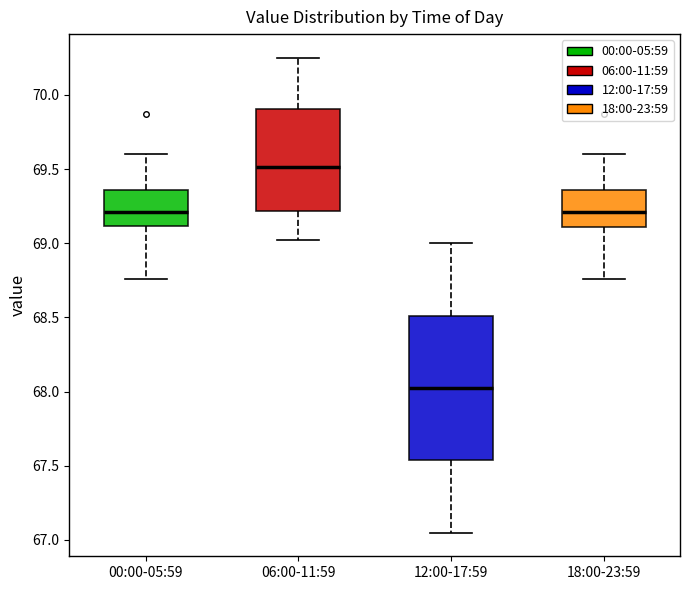

Where is the upper edge of the box for 12:00-17:59 on the y-axis? The values are not printed on the chart, so give them approximately, as read against the axis.

68.50